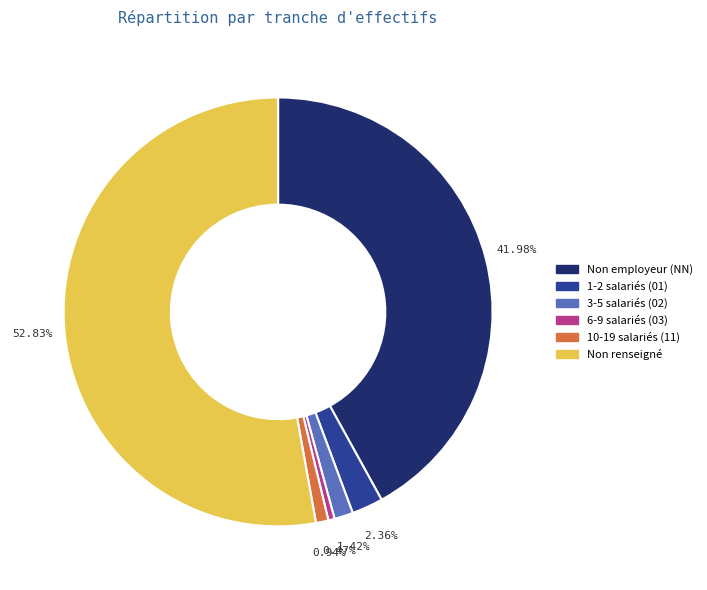

Is there any slice that represents more than half of the pie?

Yes